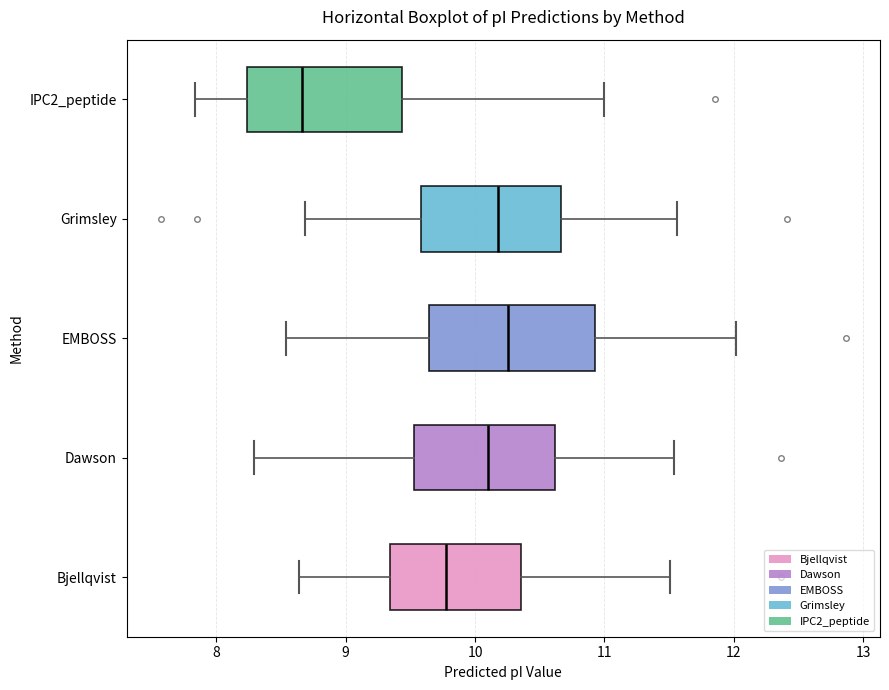

Reading bottom to top, transcribe this box plot: for each box, give where its median line is, the range the box spans, and where its two whiskers end, as read against the x-axis. The values are not printed on the chart, so give them approximately, as read against the axis.

Bjellqvist: median 9.8, box 9.3 to 10.4, whiskers 8.6 to 11.5
Dawson: median 10.1, box 9.5 to 10.6, whiskers 8.3 to 11.5
EMBOSS: median 10.3, box 9.6 to 10.9, whiskers 8.5 to 12.0
Grimsley: median 10.2, box 9.6 to 10.7, whiskers 8.7 to 11.6
IPC2_peptide: median 8.7, box 8.2 to 9.4, whiskers 7.8 to 11.0